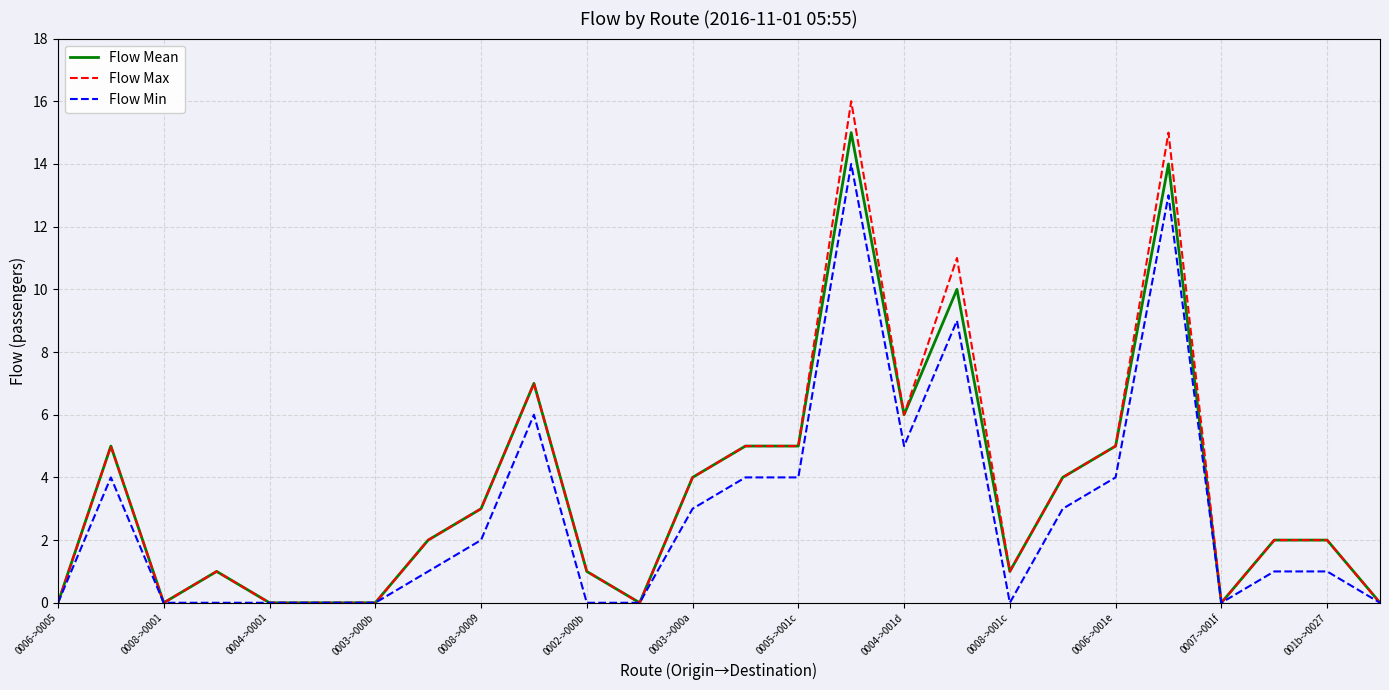

What is the maximum value for Flow Max?

16